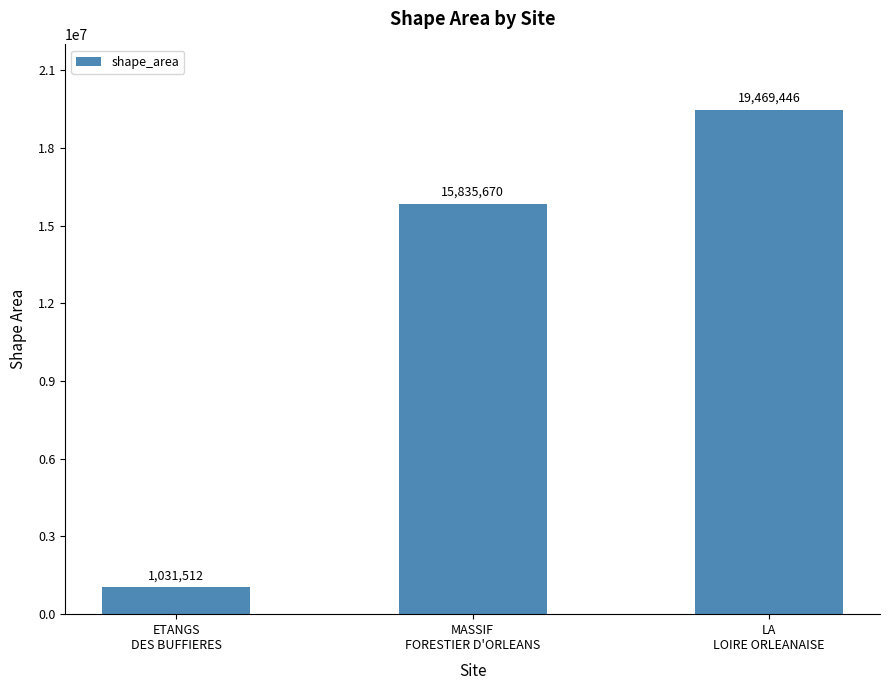

At which label does the data first exceed 15835669?

MASSIF
FORESTIER D'ORLEANS